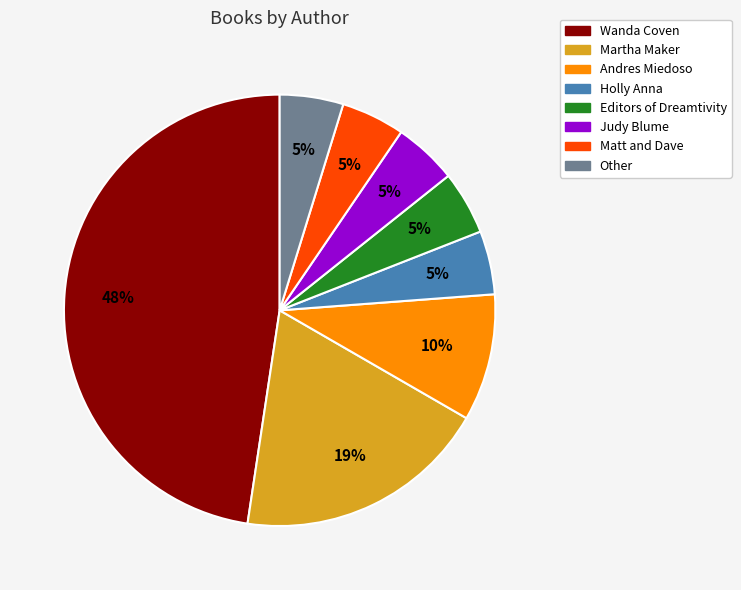

Which slice is the largest?

Wanda Coven